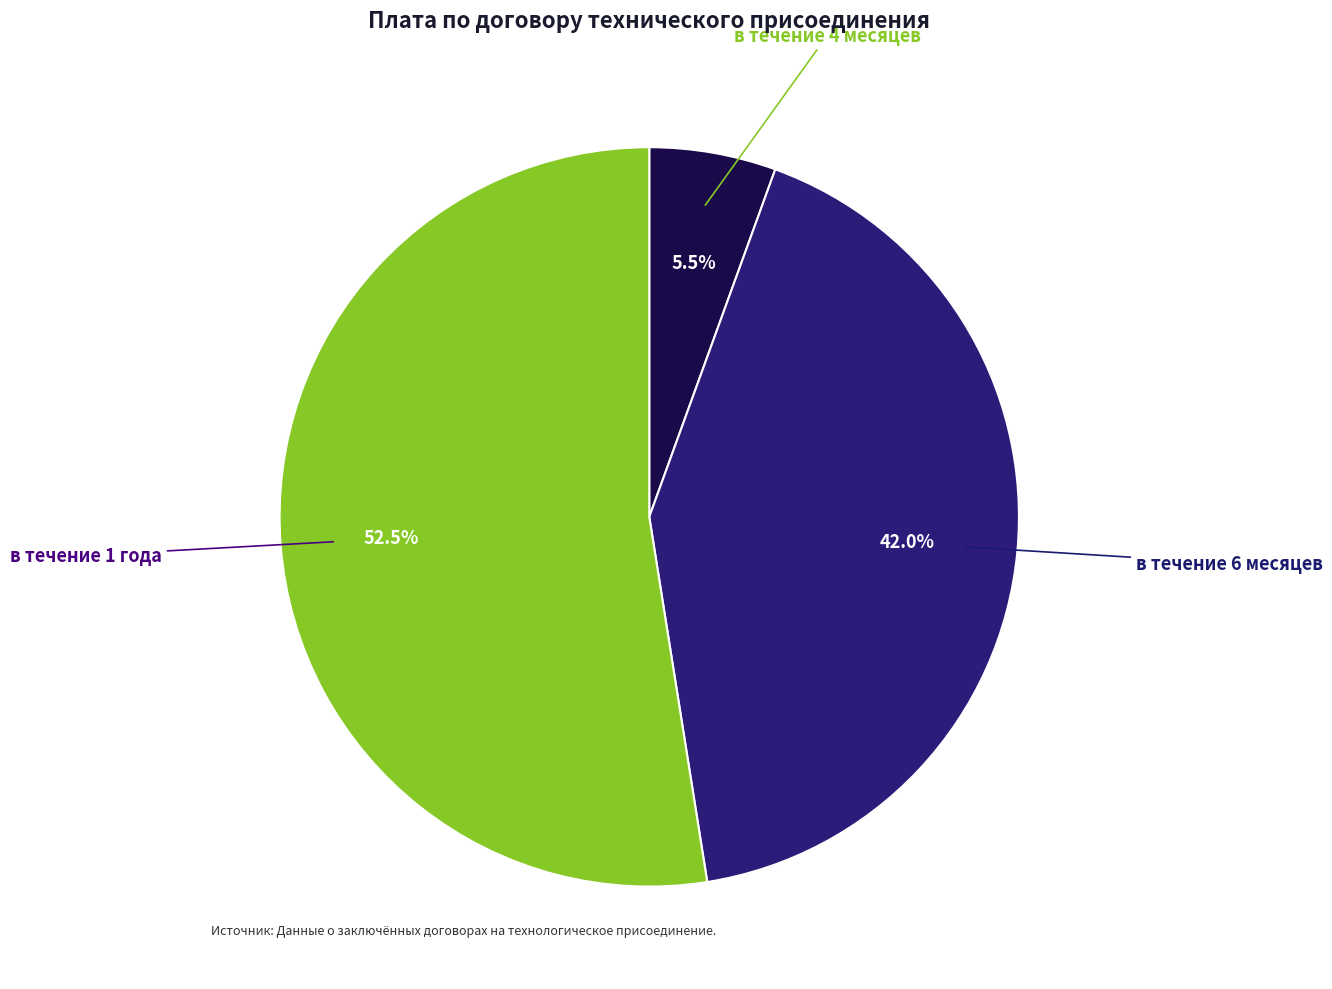

Which has a higher value, в течение 1 года or в течение 6 месяцев?

в течение 1 года